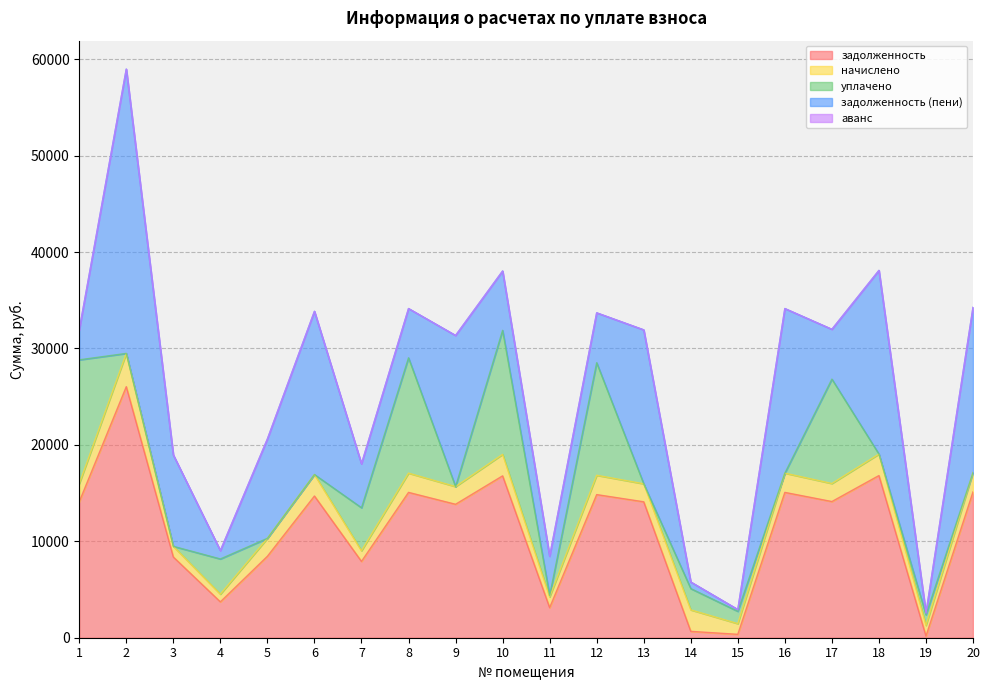

True or false: задолженность and аванс cross at least once.

False